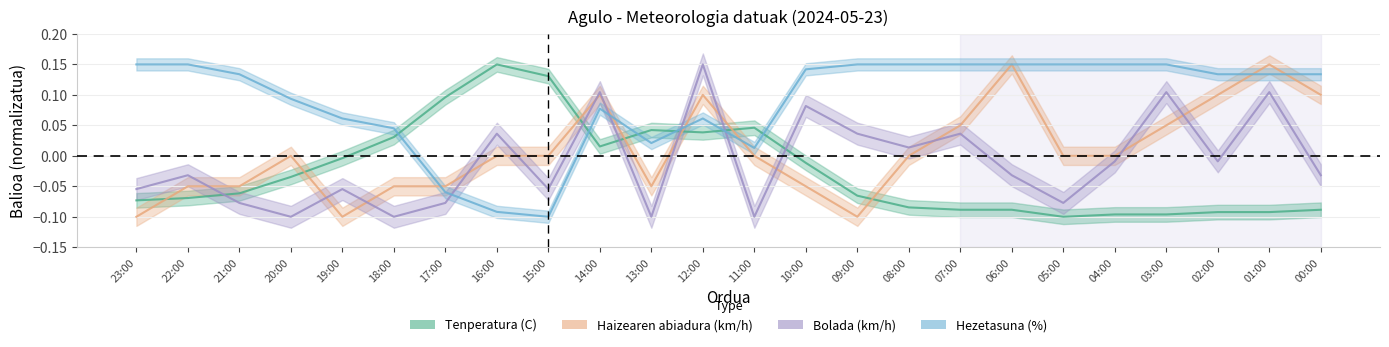

The Haizearen abiadura (km/h) series shows 0.1 at 11:00. True or false?

False